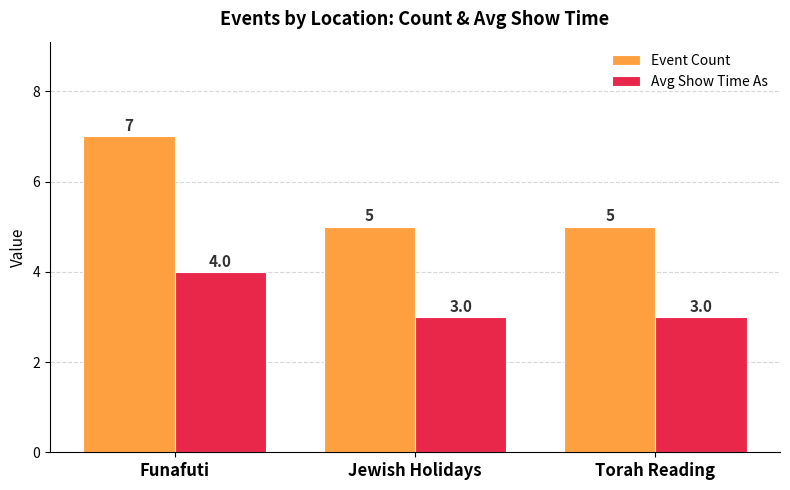

Are the bars grouped side by side (vs. stacked)?

Yes